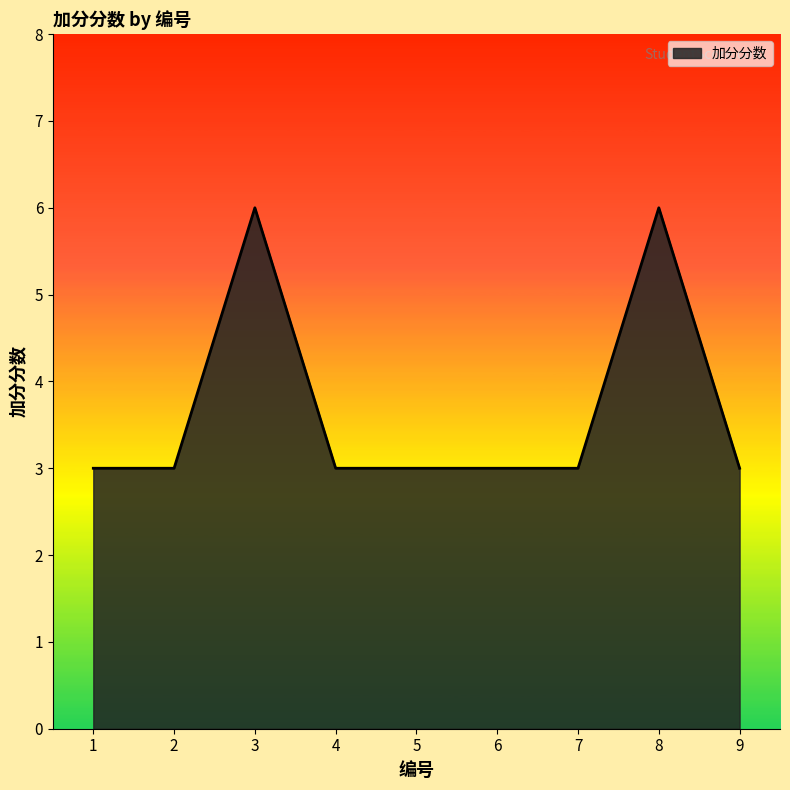

True or false: the data shows 1 at 6.

False